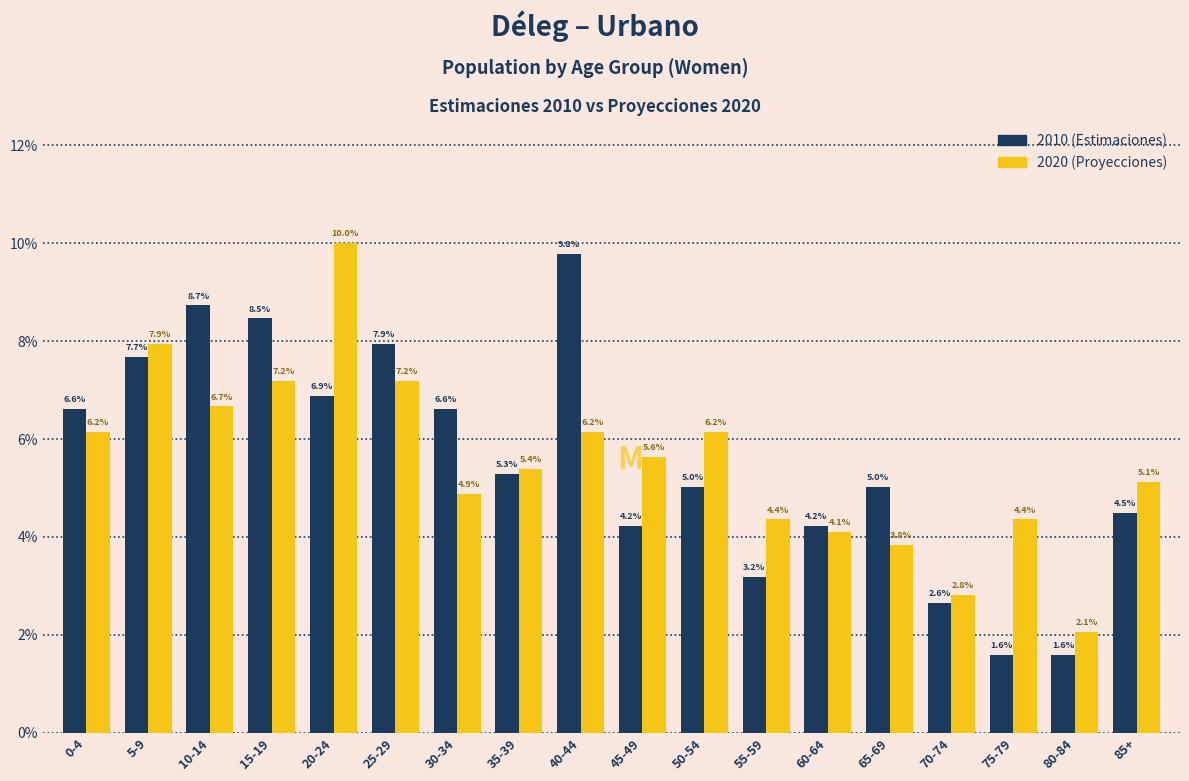

Reading left to right, extract all data points from this chart.

2010 (Estimaciones): 0-4=6.6	5-9=7.7	10-14=8.7	15-19=8.5	20-24=6.9	25-29=7.9	30-34=6.6	35-39=5.3	40-44=9.8	45-49=4.2	50-54=5.0	55-59=3.2	60-64=4.2	65-69=5.0	70-74=2.6	75-79=1.6	80-84=1.6	85+=4.5
2020 (Proyecciones): 0-4=6.2	5-9=7.9	10-14=6.7	15-19=7.2	20-24=10.0	25-29=7.2	30-34=4.9	35-39=5.4	40-44=6.2	45-49=5.6	50-54=6.2	55-59=4.4	60-64=4.1	65-69=3.8	70-74=2.8	75-79=4.4	80-84=2.1	85+=5.1